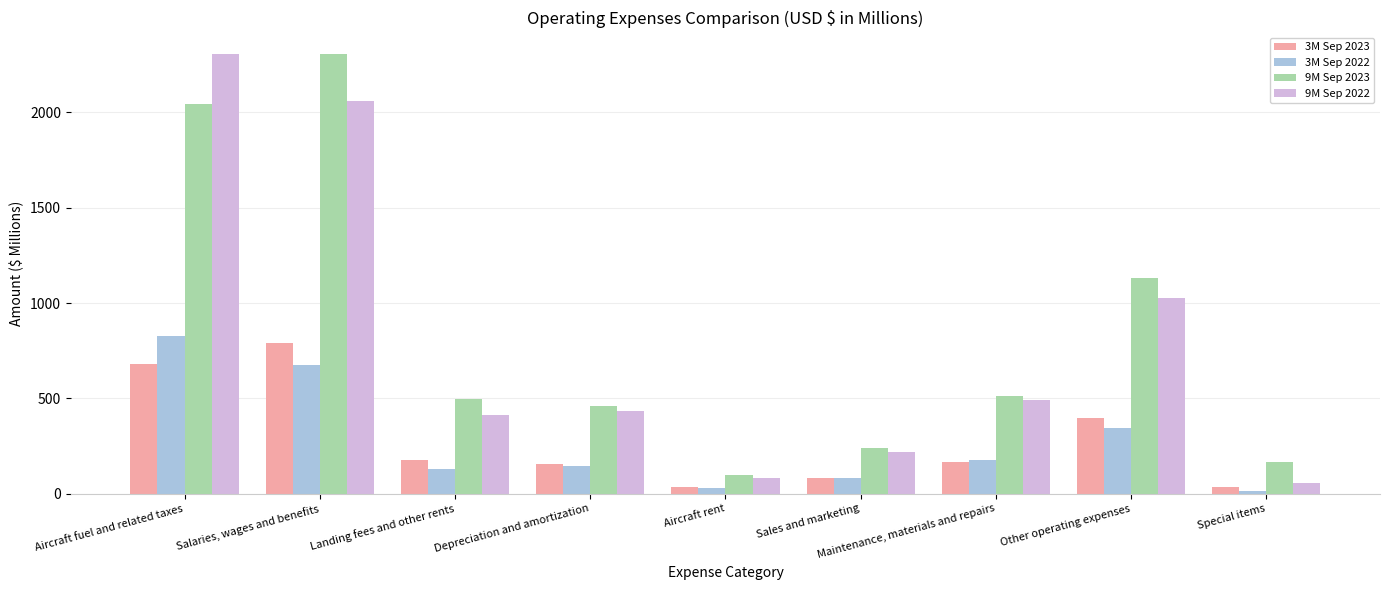

What is the spread (max minus min) of values at Sales and marketing?

157